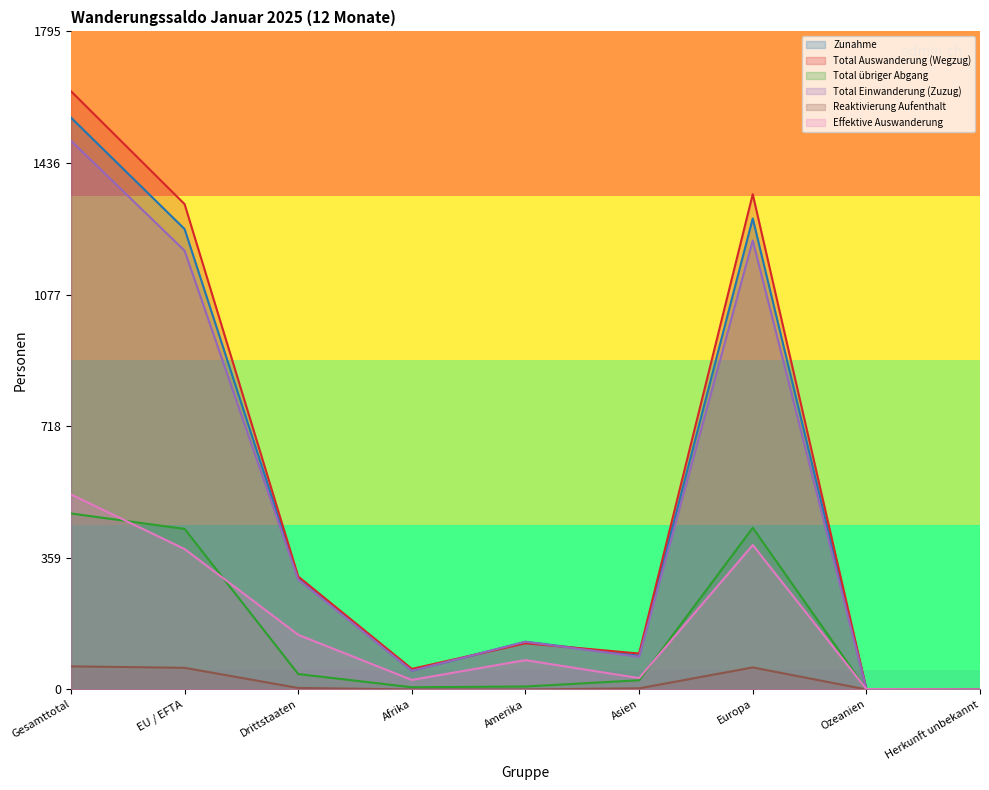

How many lines are shown in the chart?

6